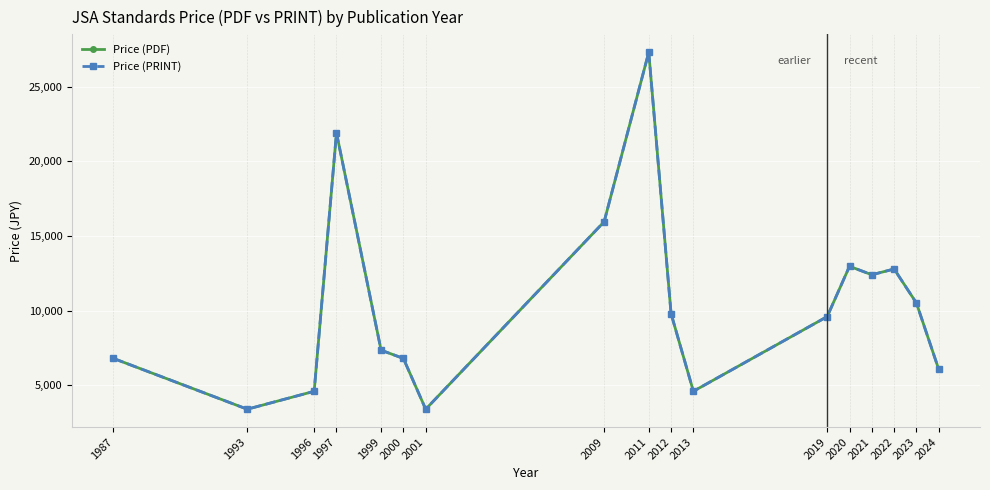

Is this an area chart (filled region under the line)?

No